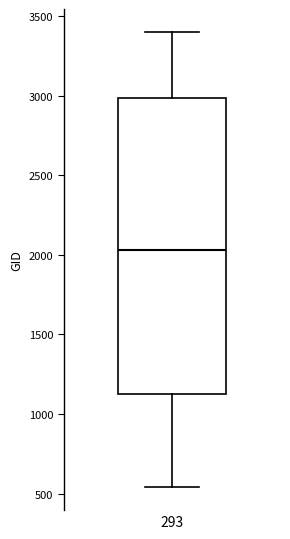

Transcribe this box plot: give where the median line is, the range the box spans, and where the two whiskers end, as read against the y-axis. The values are not printed on the chart, so give them approximately, as read against the axis.

median 2050, box 1100 to 3000, whiskers 550 to 3400